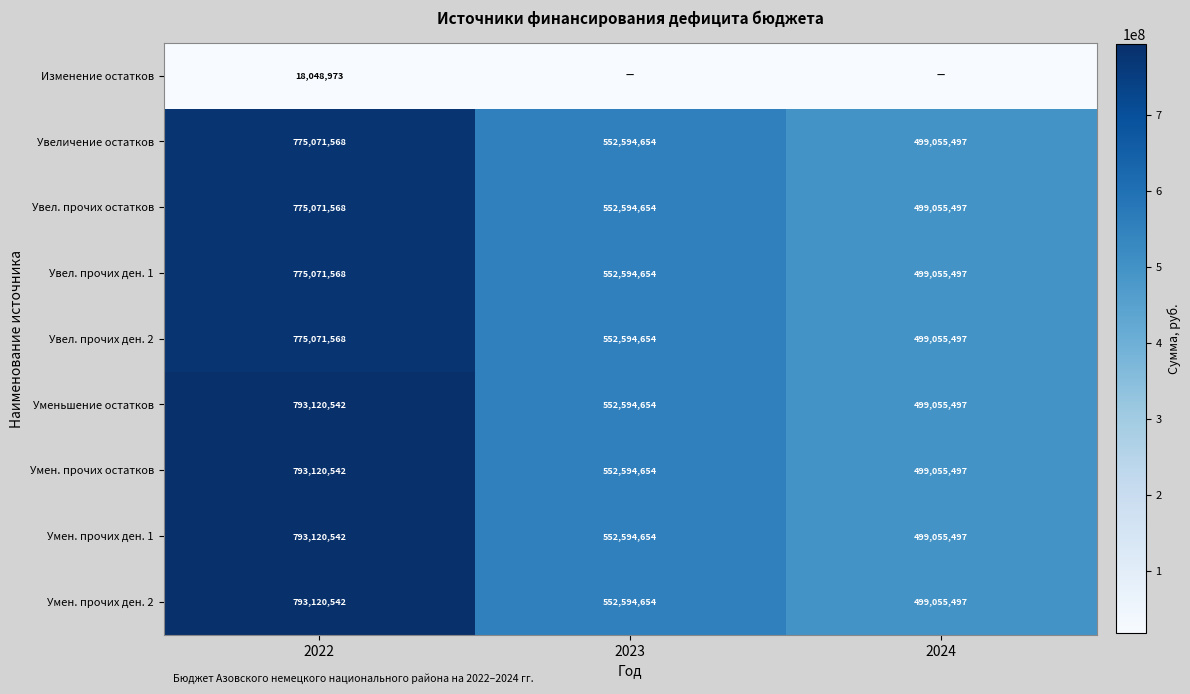

Count the number of data series in this chart.

9